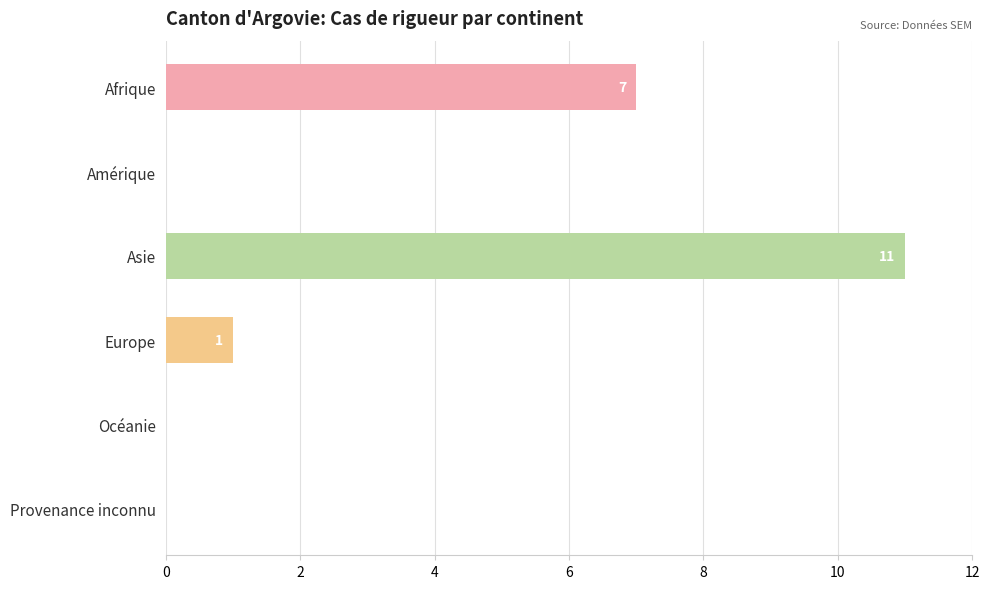

What is the greatest value displayed?

11